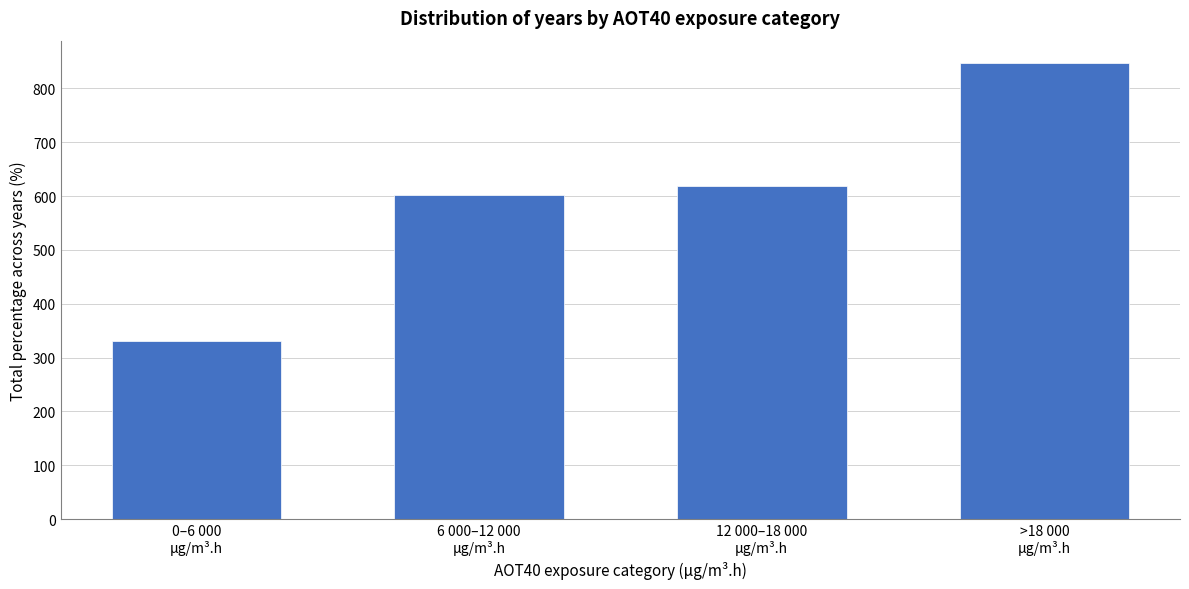

Reading left to right, list all the values displayed in this chart.

331.8	602.8	618.8	846.4